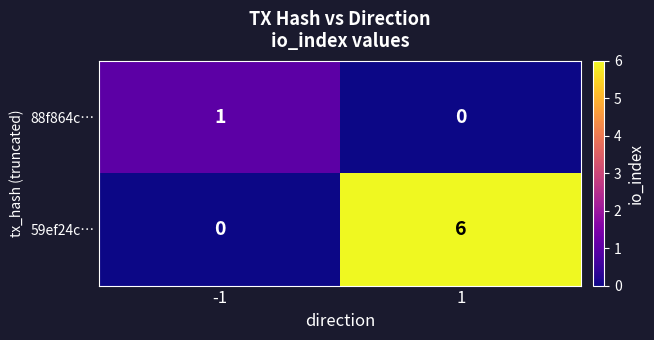

Reading left to right, what are all the values shown in this chart?

88f864c…: -1=1	1=0
59ef24c…: -1=0	1=6